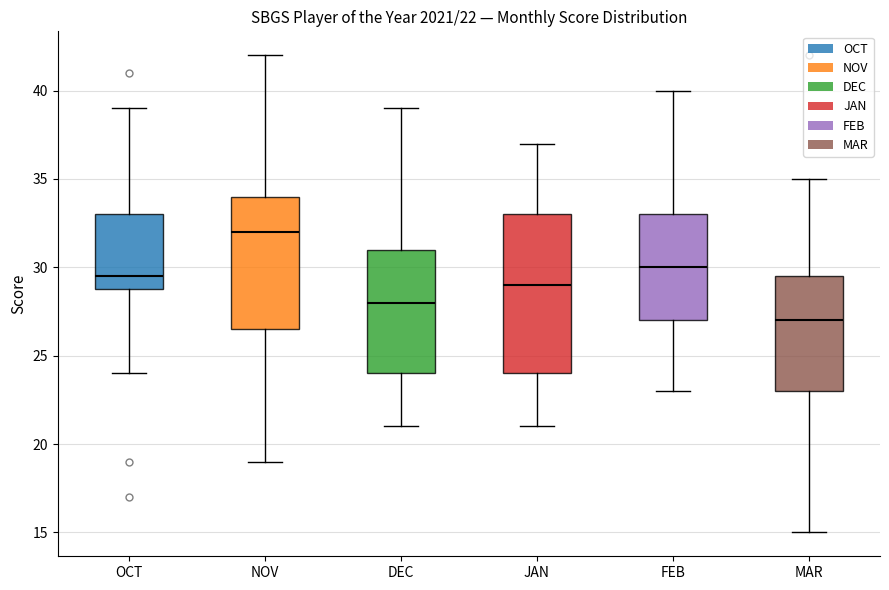

Comparing the boxes themselves (not the whiskers), which one is the tallest?

JAN